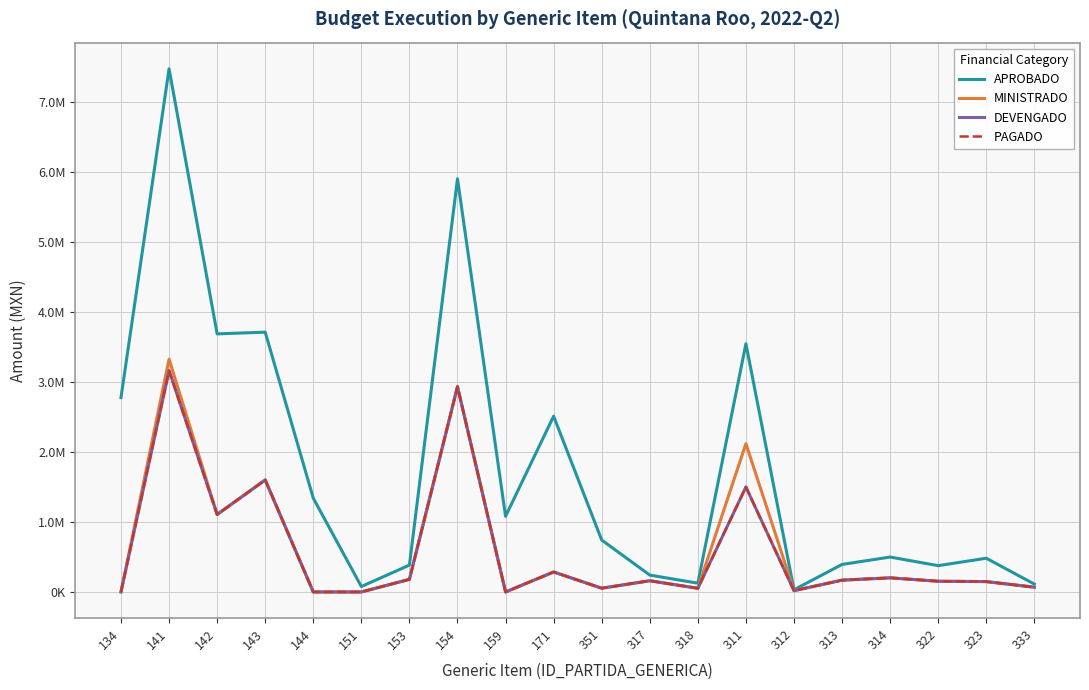

What is the maximum value shown in the chart?

7474503.0